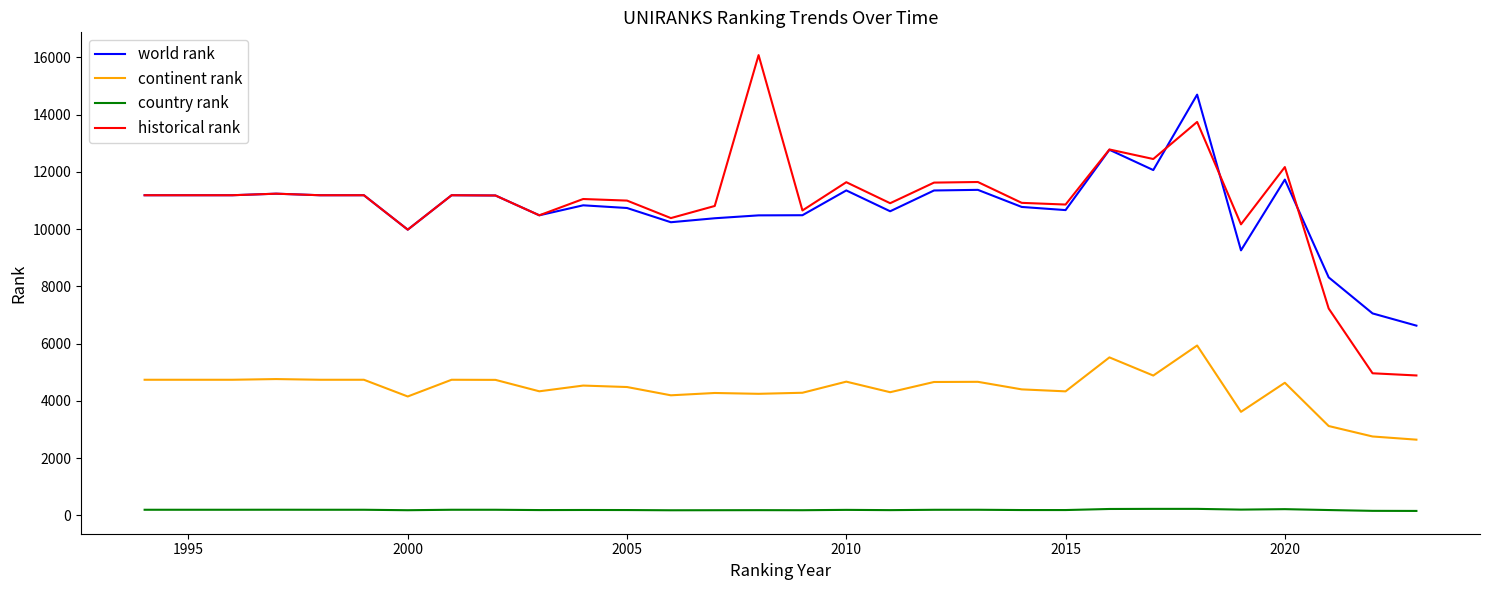

True or false: historical rank and country rank intersect in this chart.

False